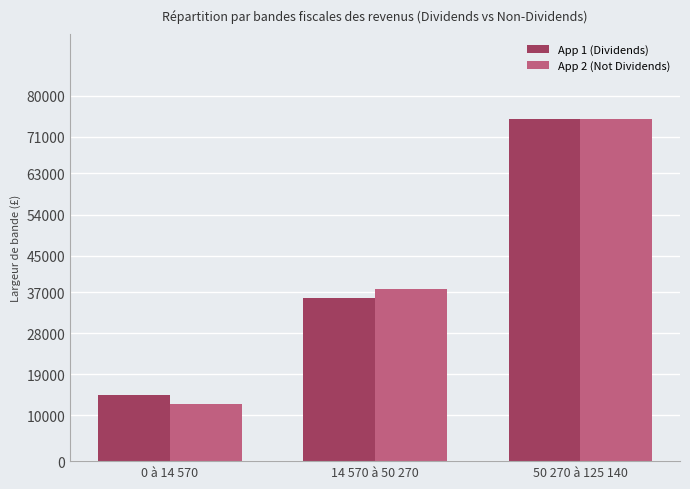

How many App 2 (Not Dividends) values are between 12570 and 74870?

3